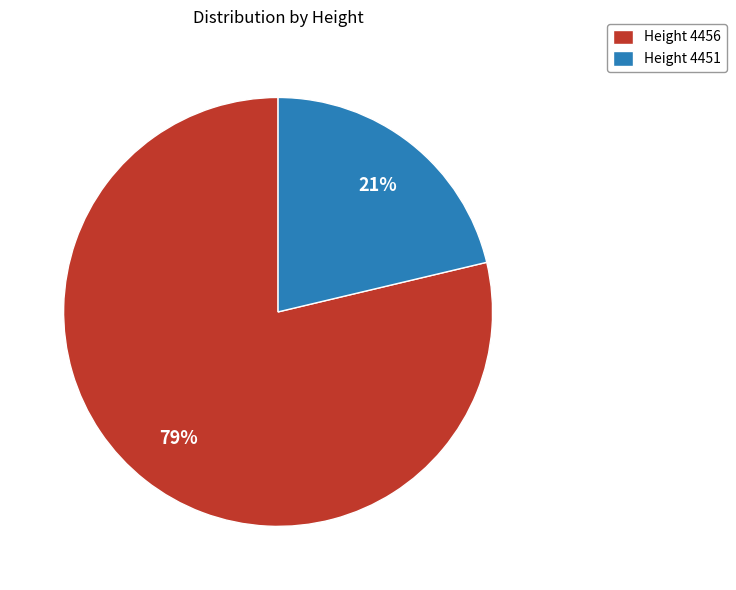

Which category accounts for the majority?

Height 4456